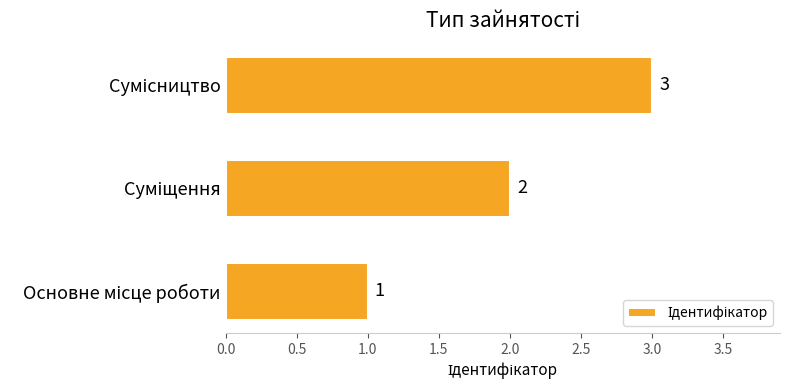

How many values are between 1 and 3?

3